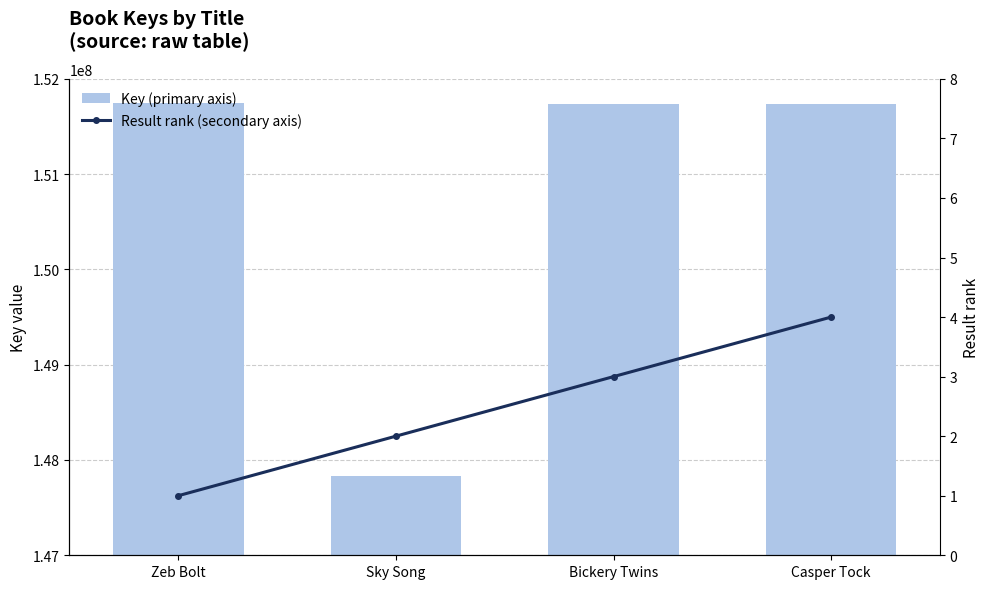

How many Result rank (secondary axis) values are between 2 and 4?

3